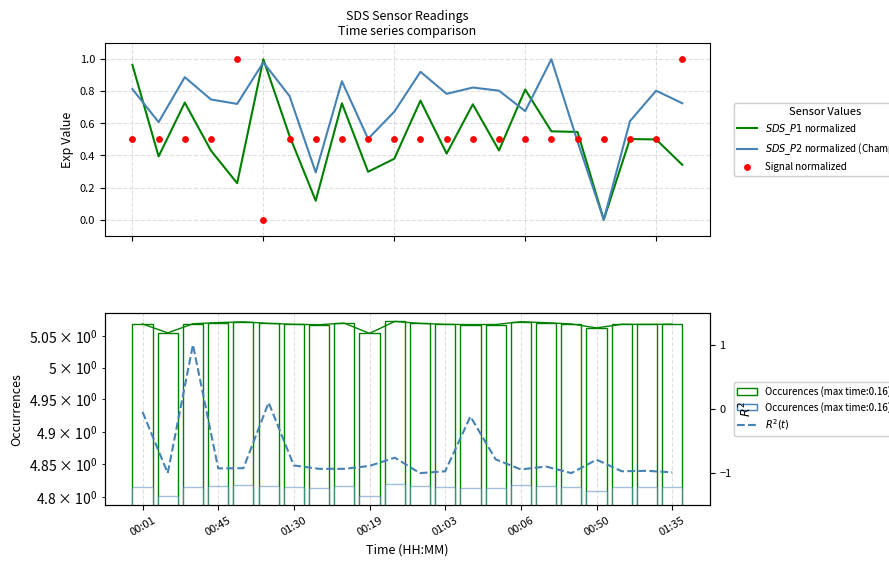

Which series has the widest spread of Y values?

$R^2(t)$